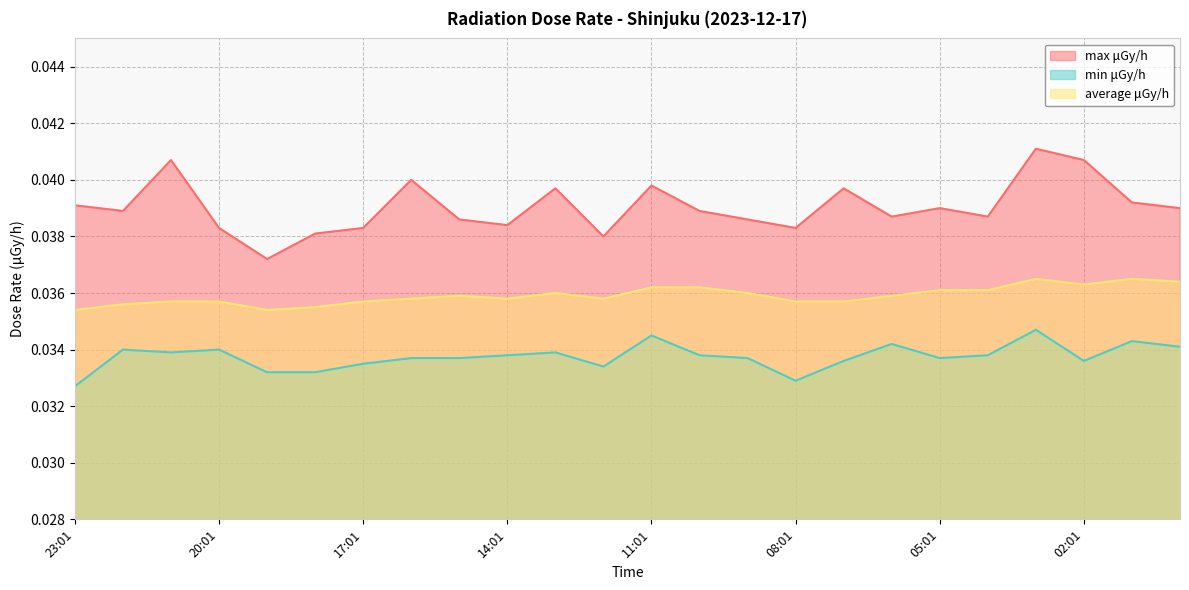

Rank the series by their maximum value, from lowest to highest.

min μGy/h, average μGy/h, max μGy/h